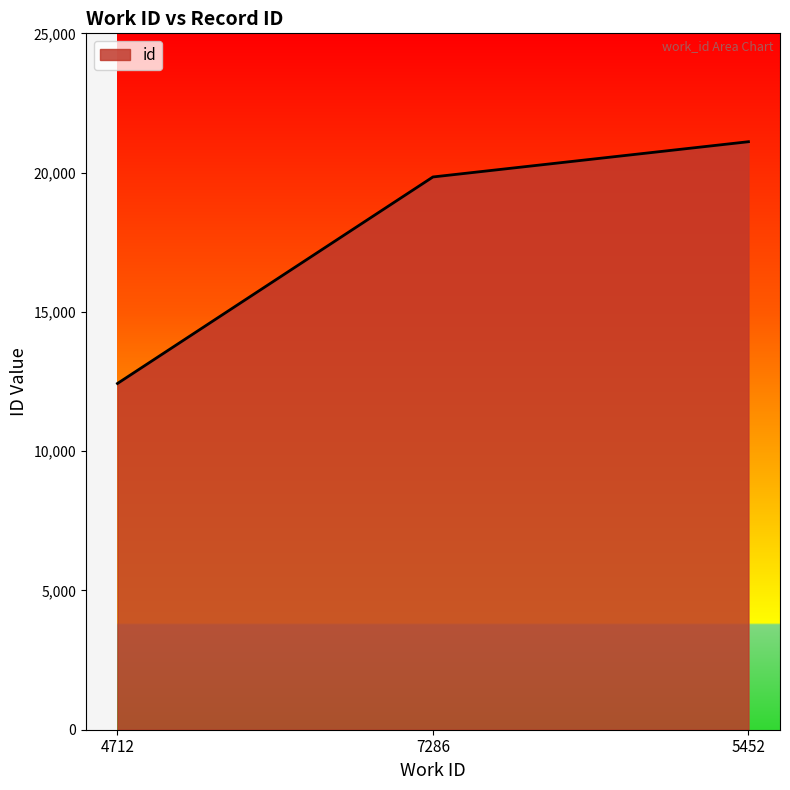

Reading left to right, what are all the values shown in this chart?

12430	19844	21109